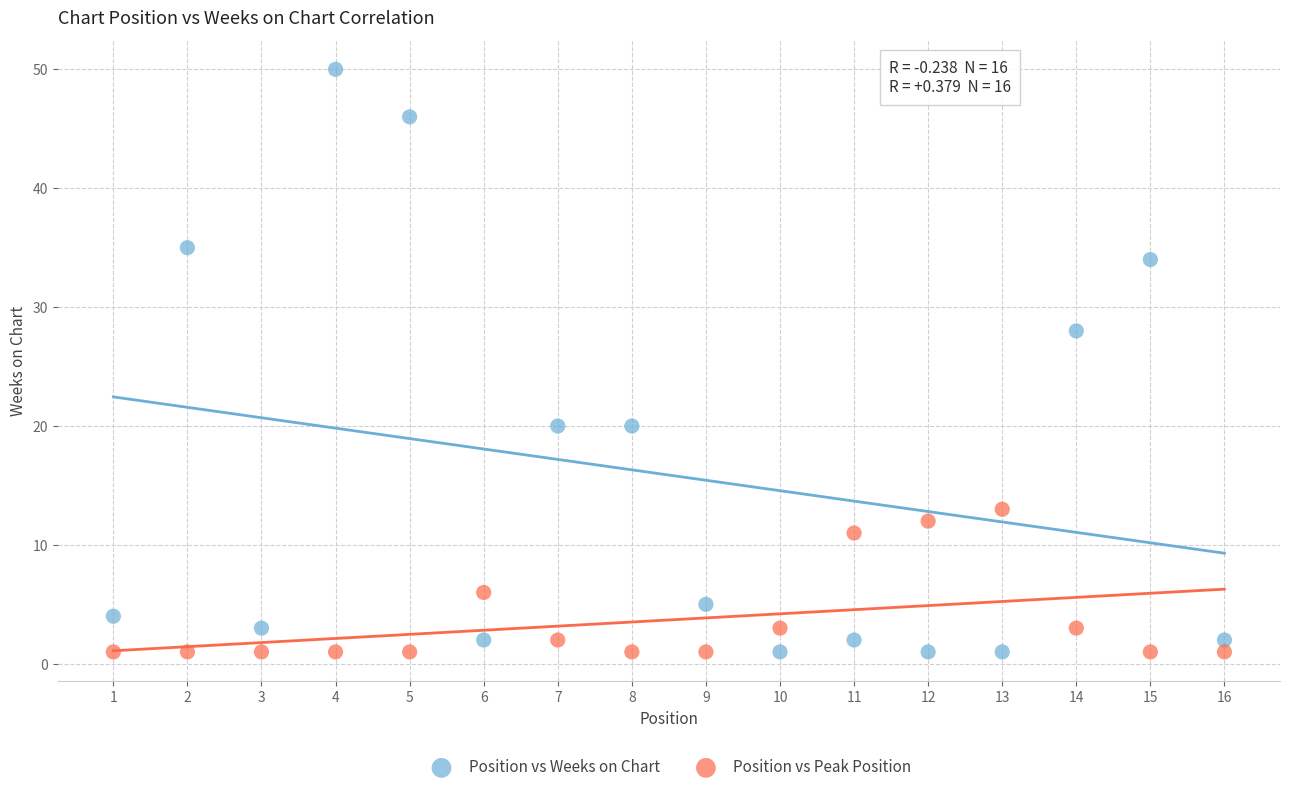

What is the X range (max minus min) for the scatter plot?

15